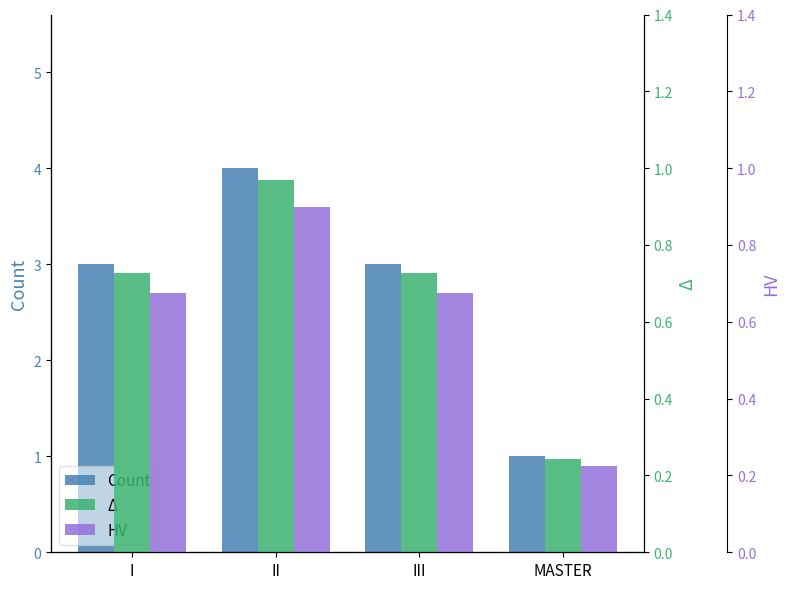

Where is Δ nearest to the value 0?

MASTER